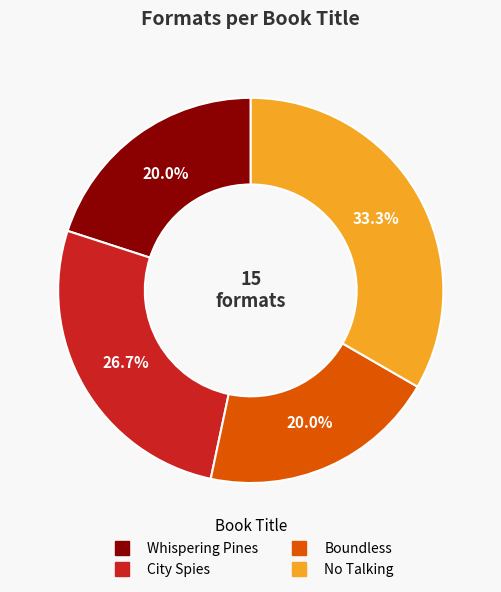

Combined, what portion of the pie is Boundless and City Spies?

46.7%